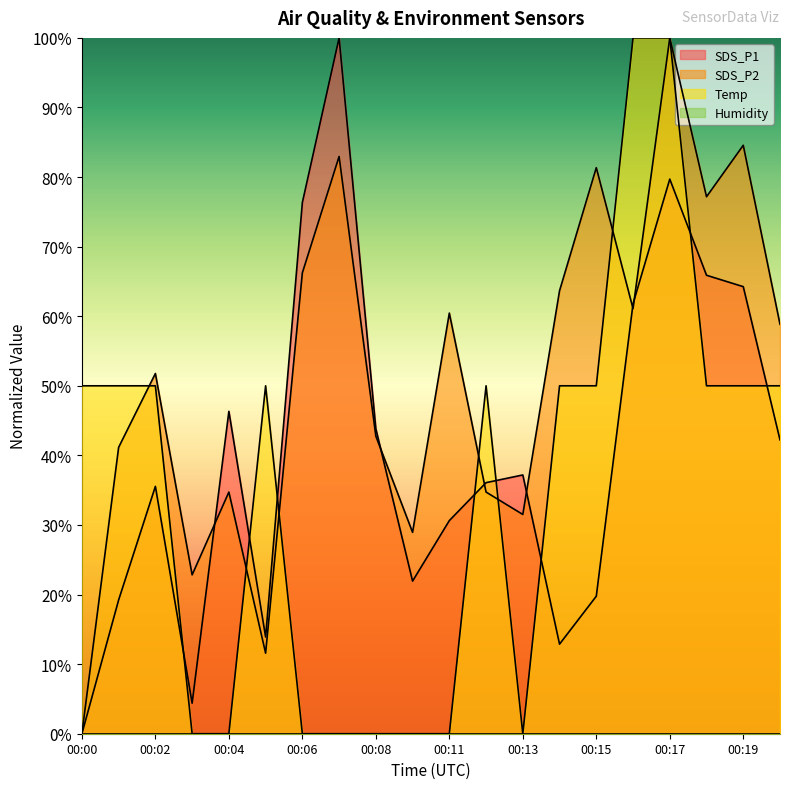

How many distinct data groups are displayed?

4